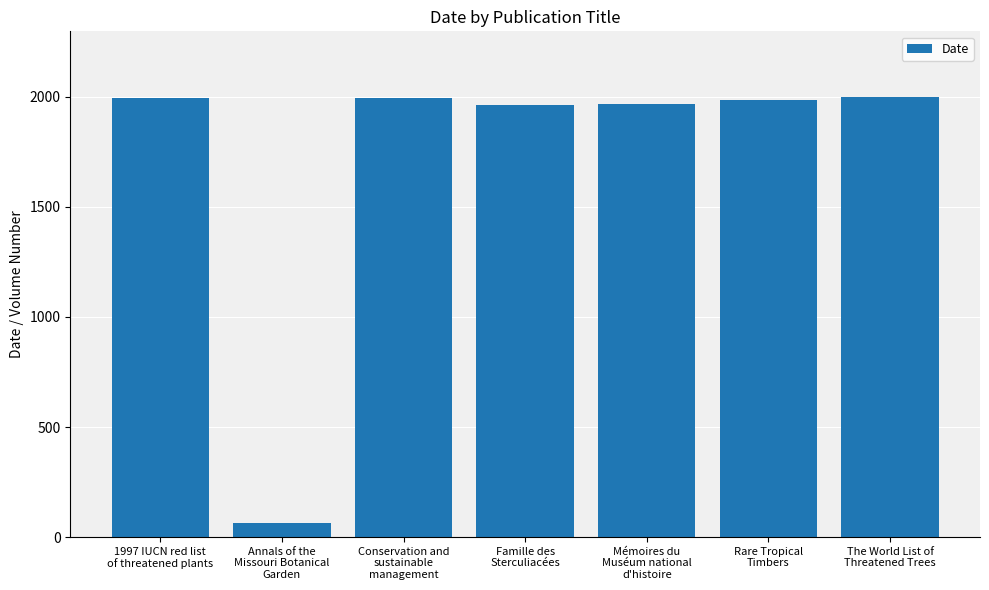

What is the change in value from 1997 IUCN red list
of threatened plants to Conservation and
sustainable
management?

-1